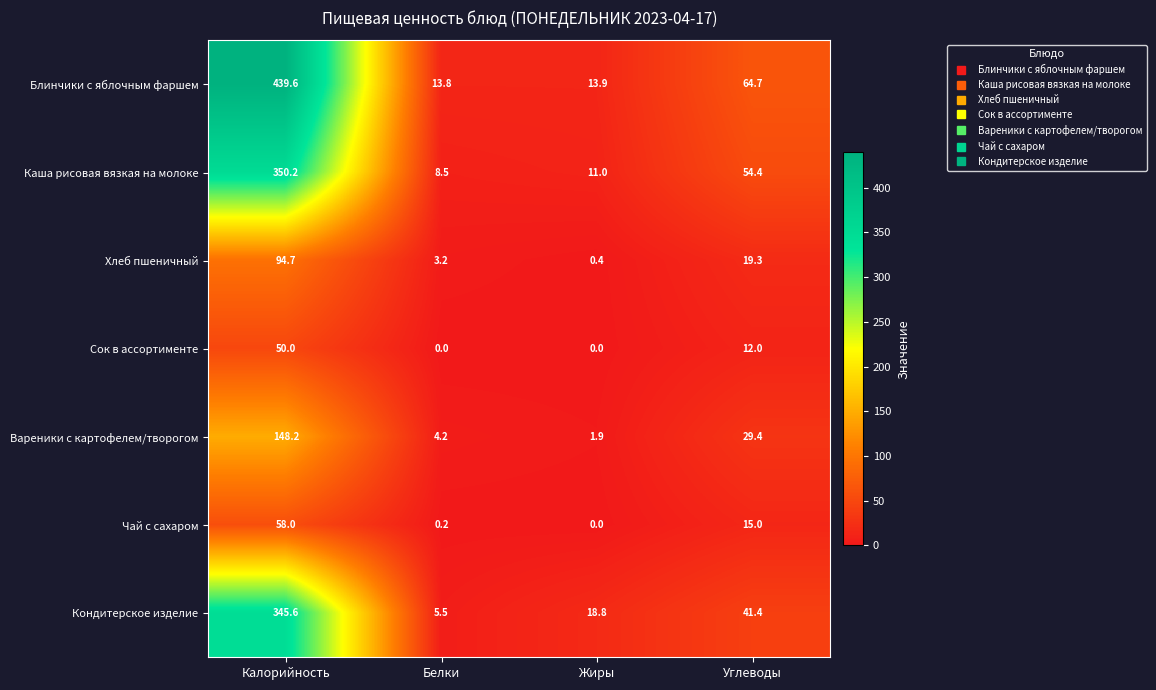

Count the number of data series in this chart.

7